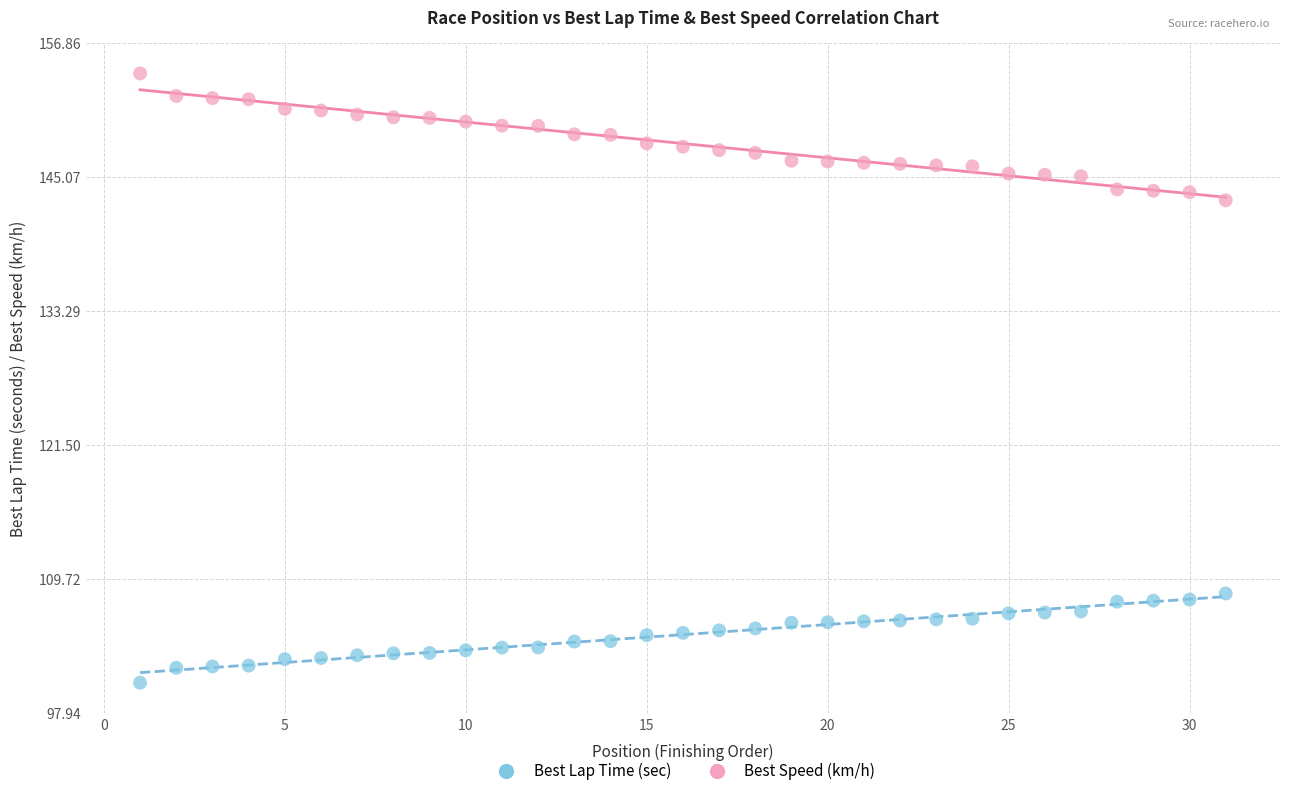

Which series has the widest spread of Y values?

Best Speed (km/h)